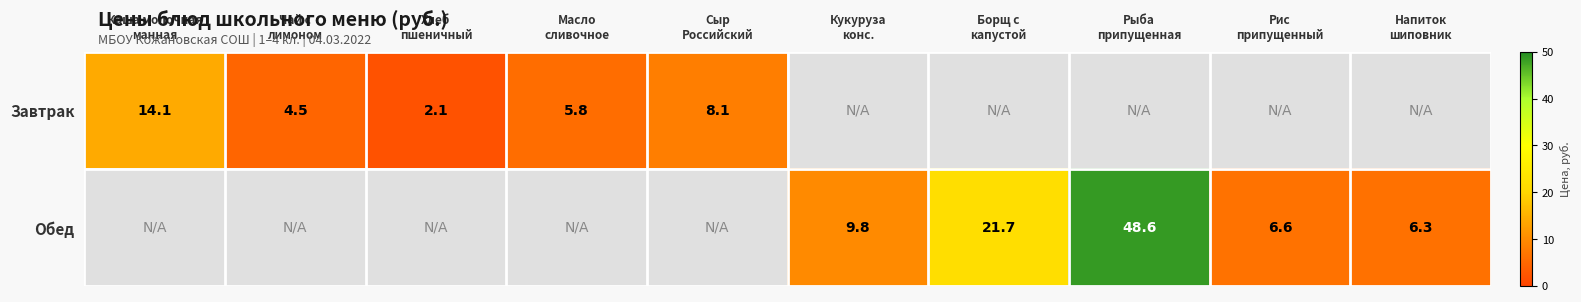

How many series are shown in this chart?

2